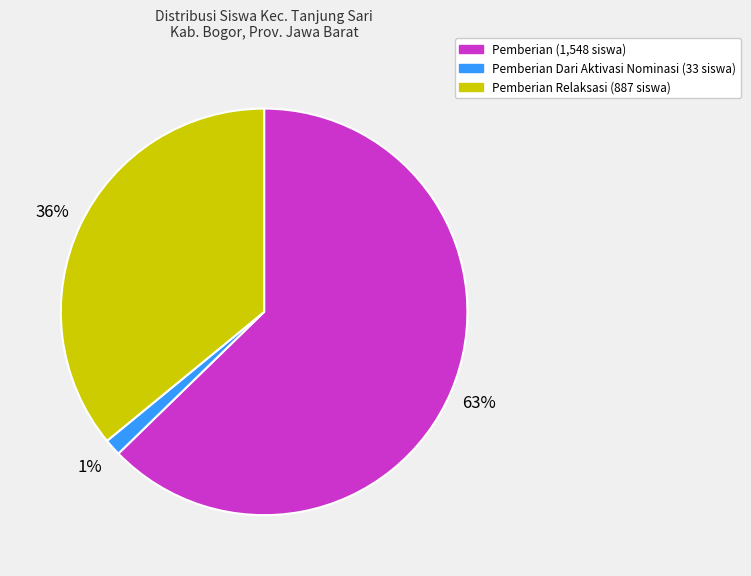

How many segments does this pie chart have?

3